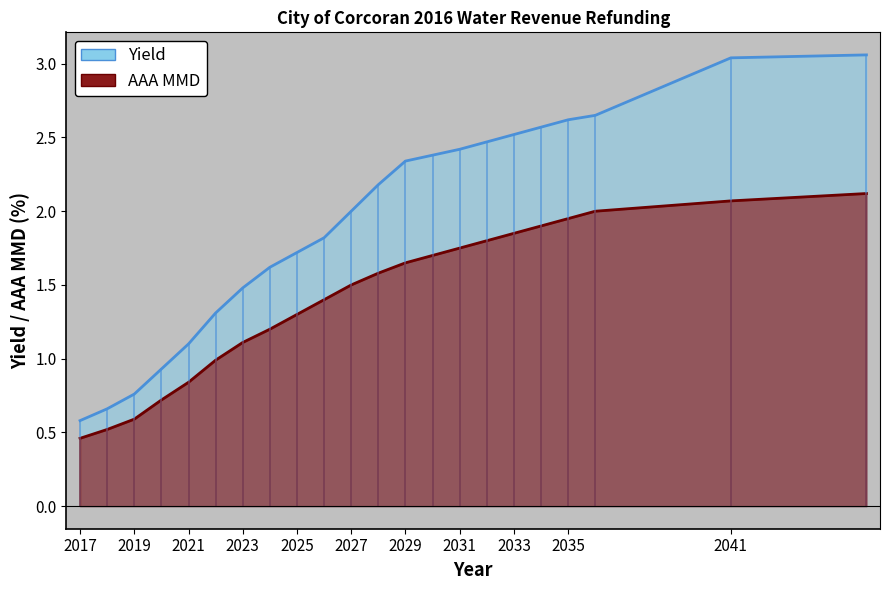

What is the sum of the Yield values at 2018 and 2030?

3.0